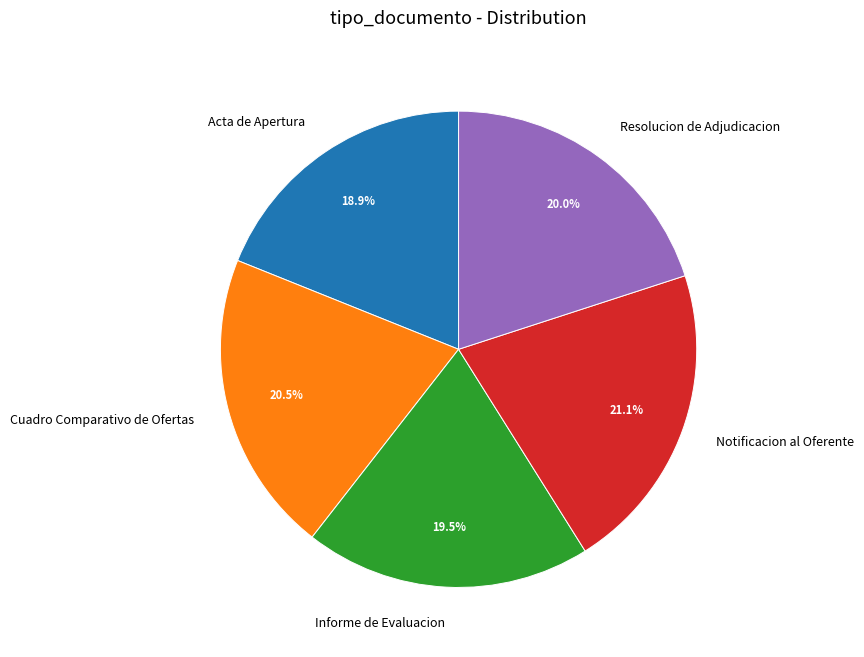

To the nearest percent, what is the difference between the largest and smallest slice percentages?

2%